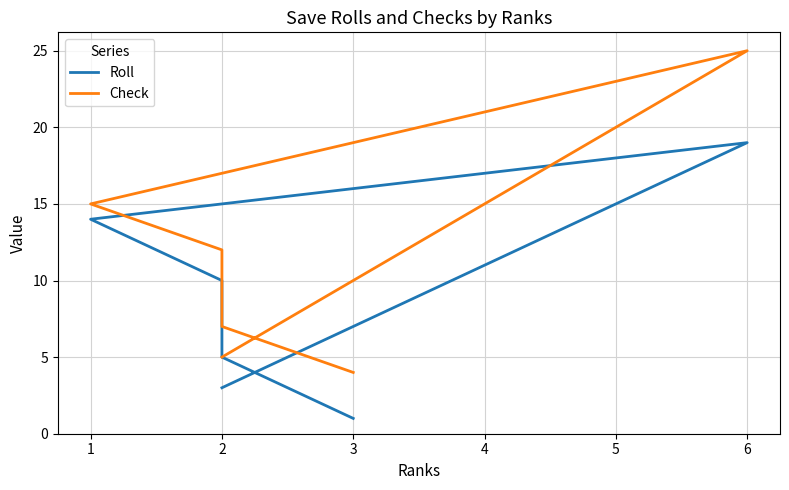

True or false: Check and Roll cross at least once.

False